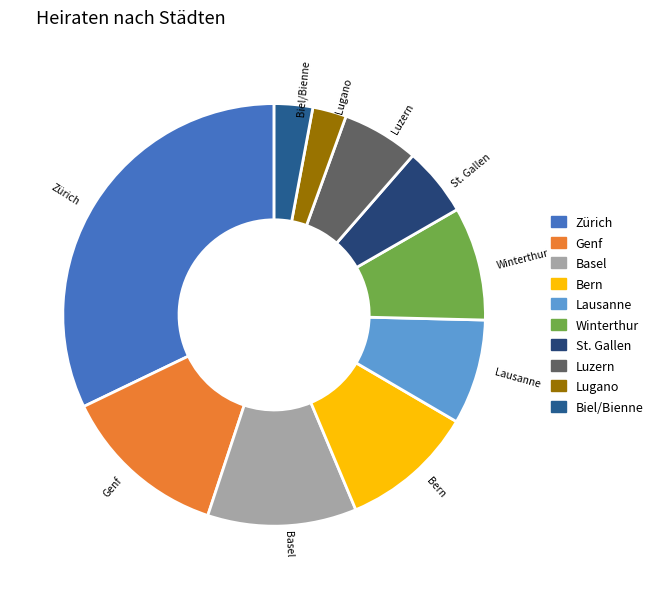

Combined, do Lugano and Luzern account for over 50%?

No